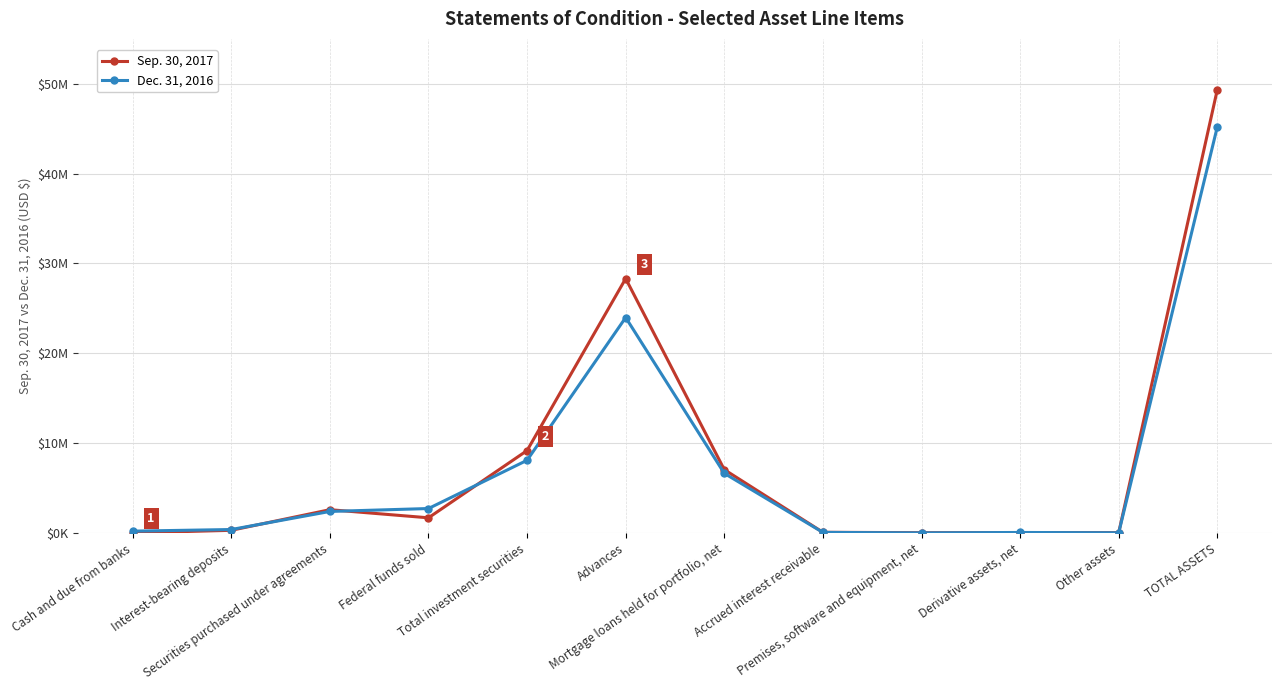

True or false: Sep. 30, 2017 has more than 0 interior local peaks.

True